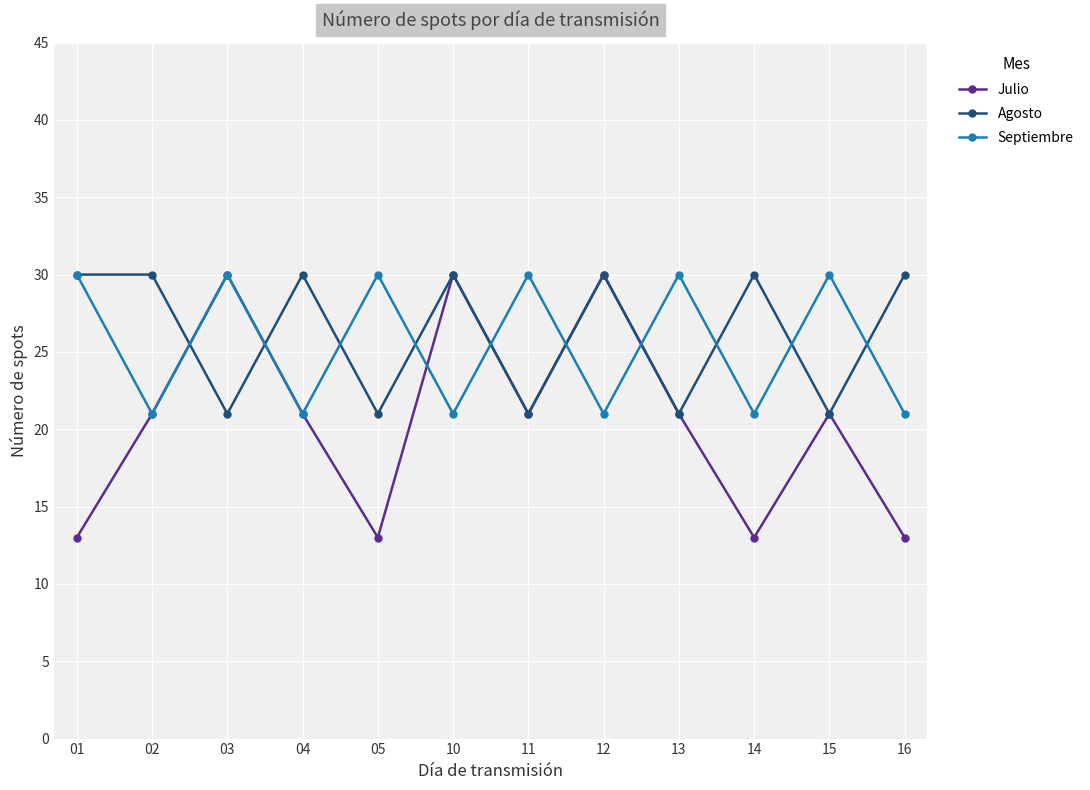

What is the value of the Agosto point at the 6th from the left?

30